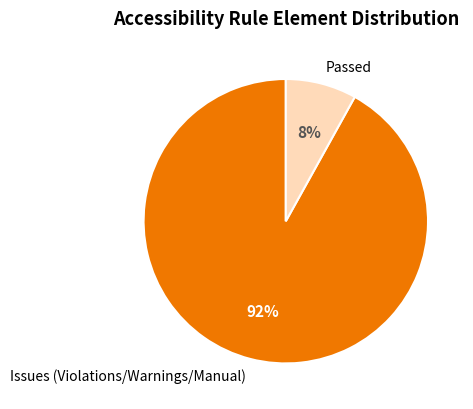

What is the largest slice in the pie chart?

Issues (Violations/Warnings/Manual)